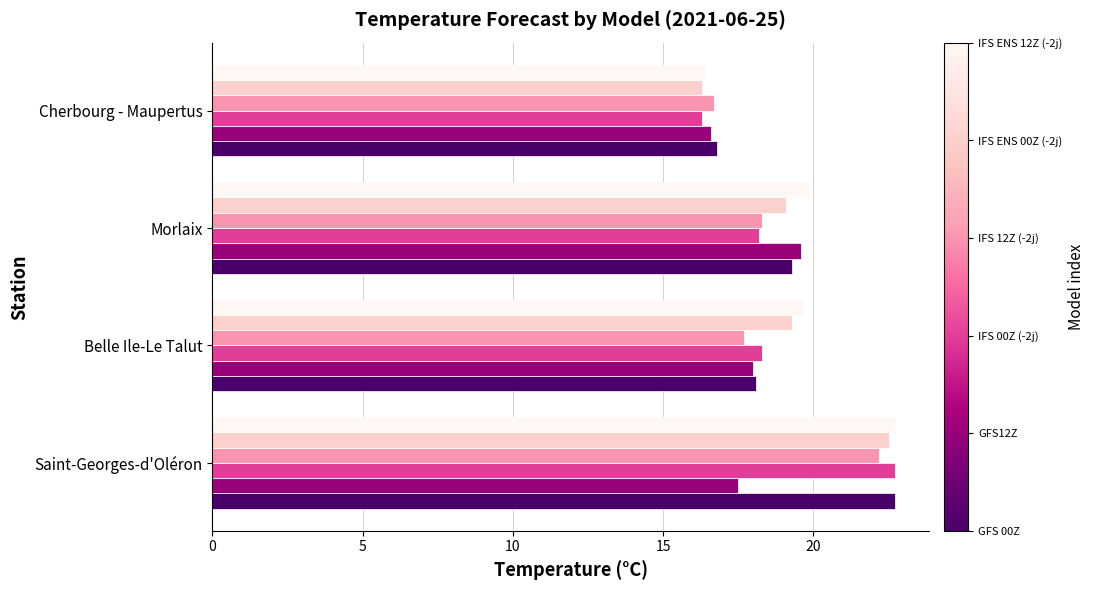

What is the maximum value shown in the chart?

22.7